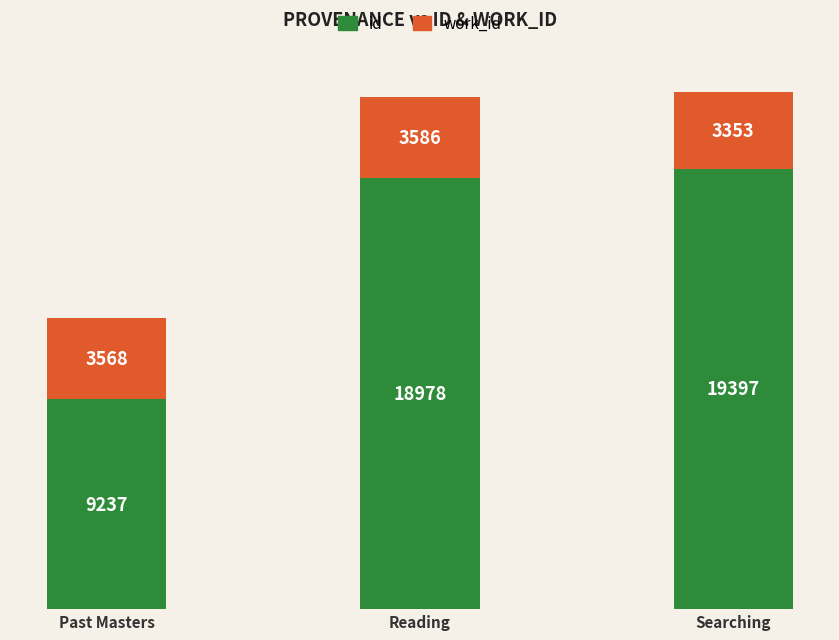

What is the maximum value for id?

19397